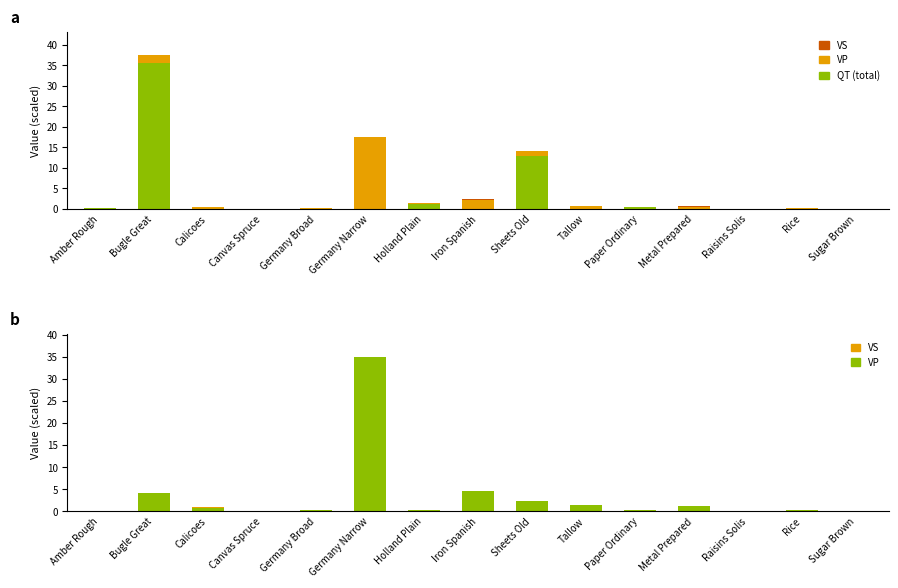

What position from the right is Rice?

2